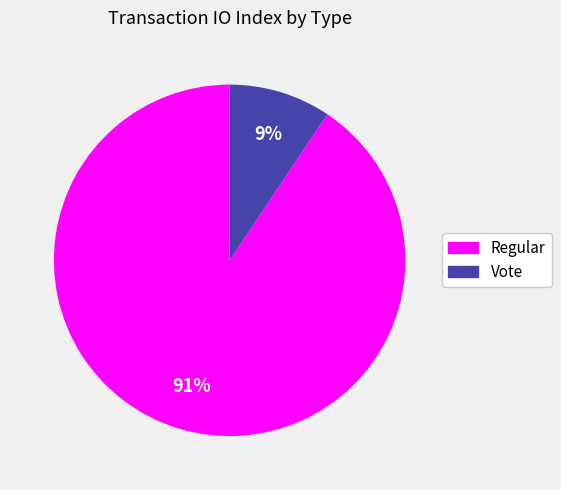

Is there any slice that represents more than half of the pie?

Yes